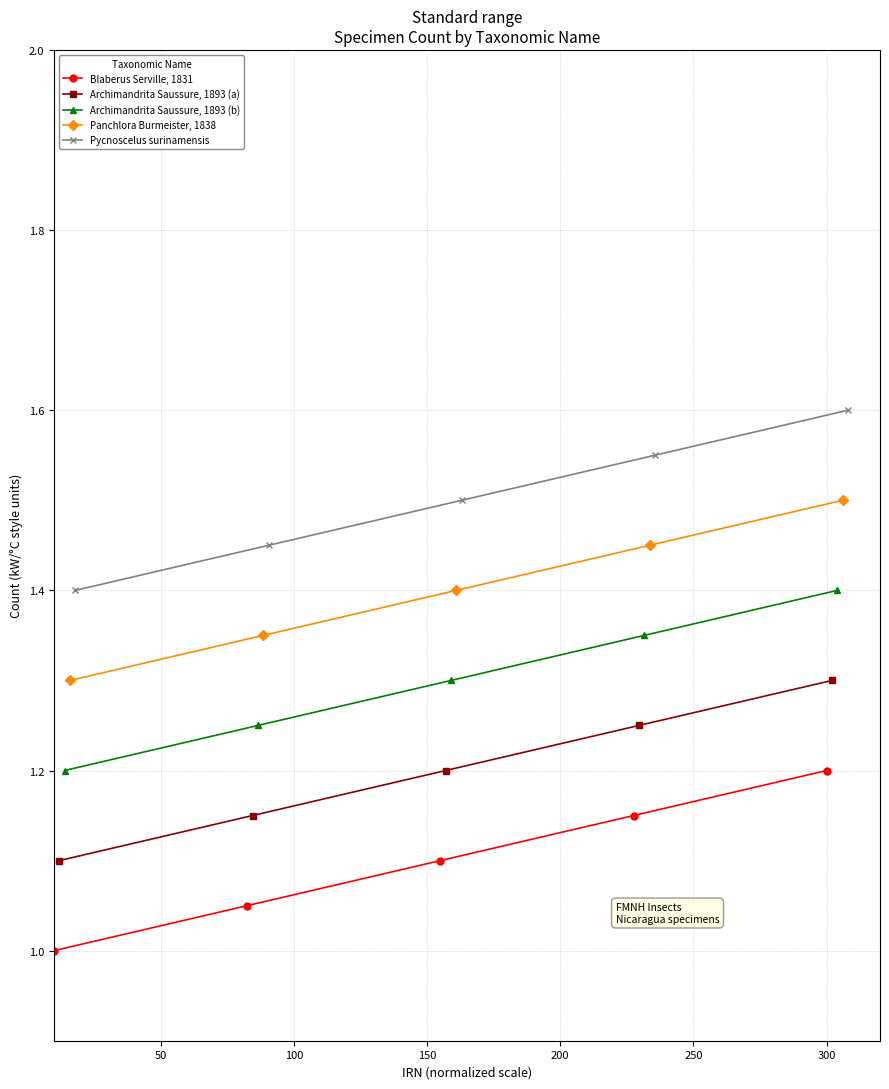

True or false: Archimandrita Saussure, 1893 (a) has more than 2 interior local peaks.

False